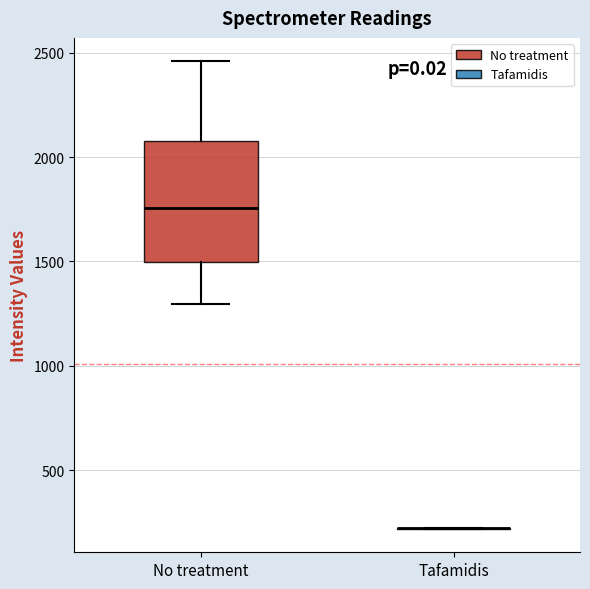

Which box is the tallest, from its lower edge to its upper edge?

No treatment